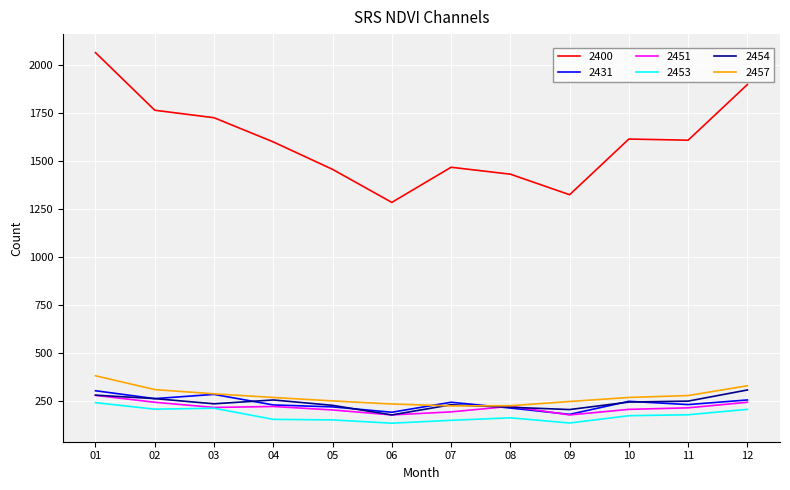

How many distinct data groups are displayed?

6